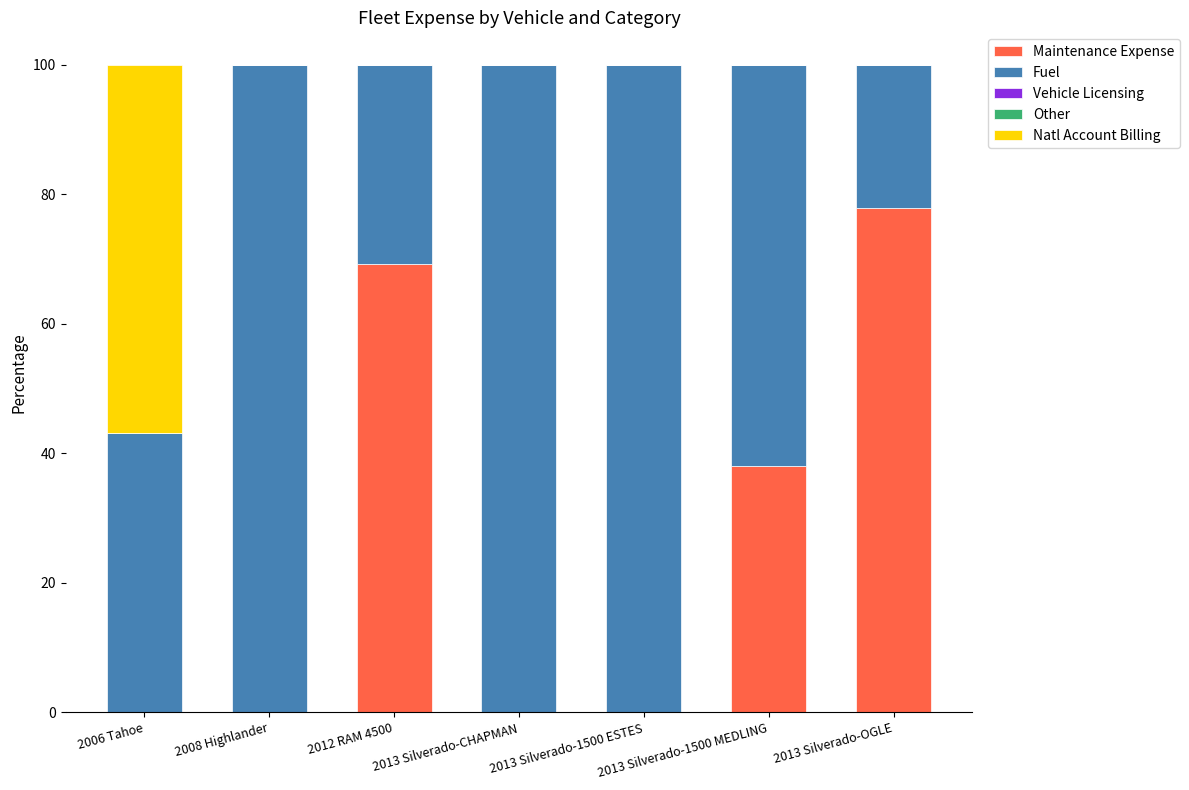

The value of Maintenance Expense at 2012 RAM 4500 is 69.3. True or false?

True